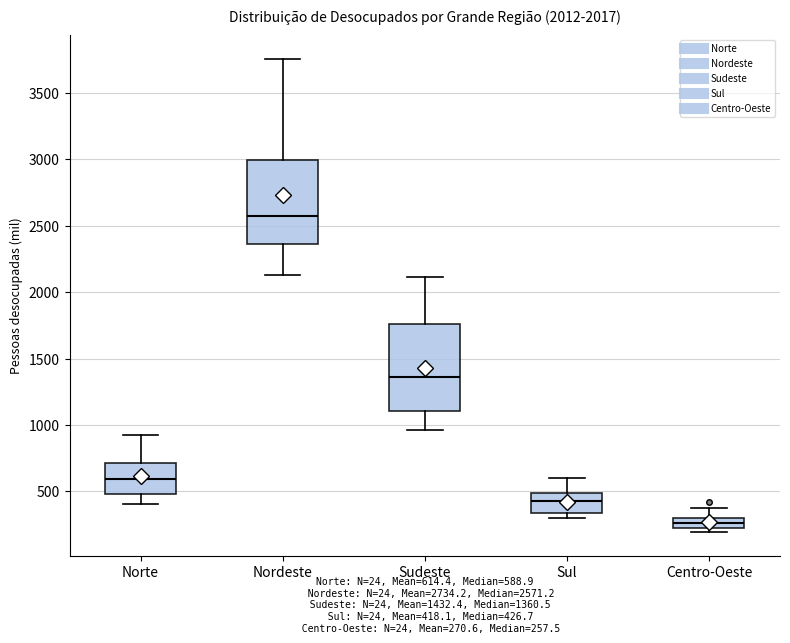

Which box's median line is the highest?

Nordeste